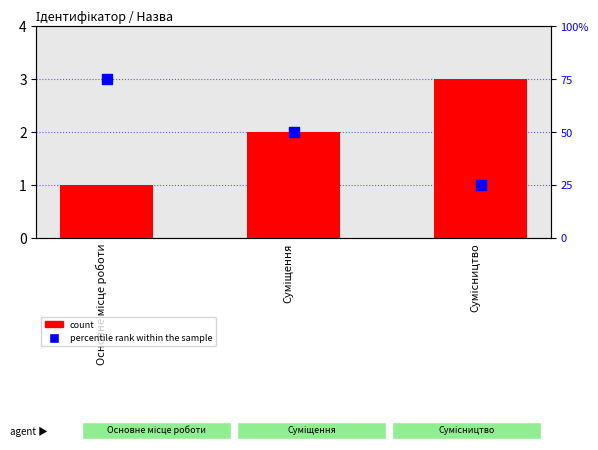

What is the total value across all series at Сумісництво?

28